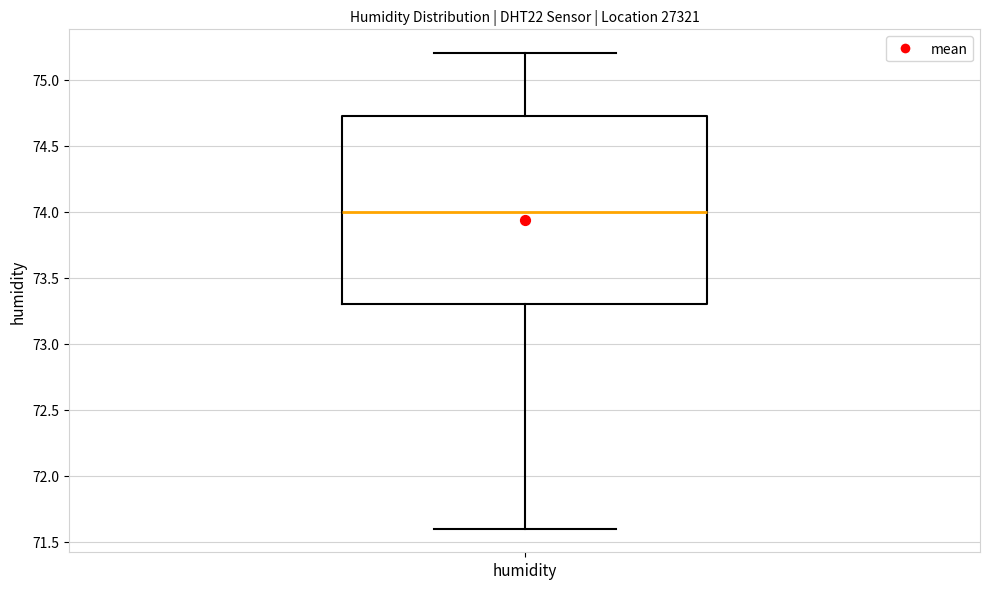

Where does the upper whisker of the box for humidity end on the y-axis? The values are not printed on the chart, so give them approximately, as read against the axis.

75.20